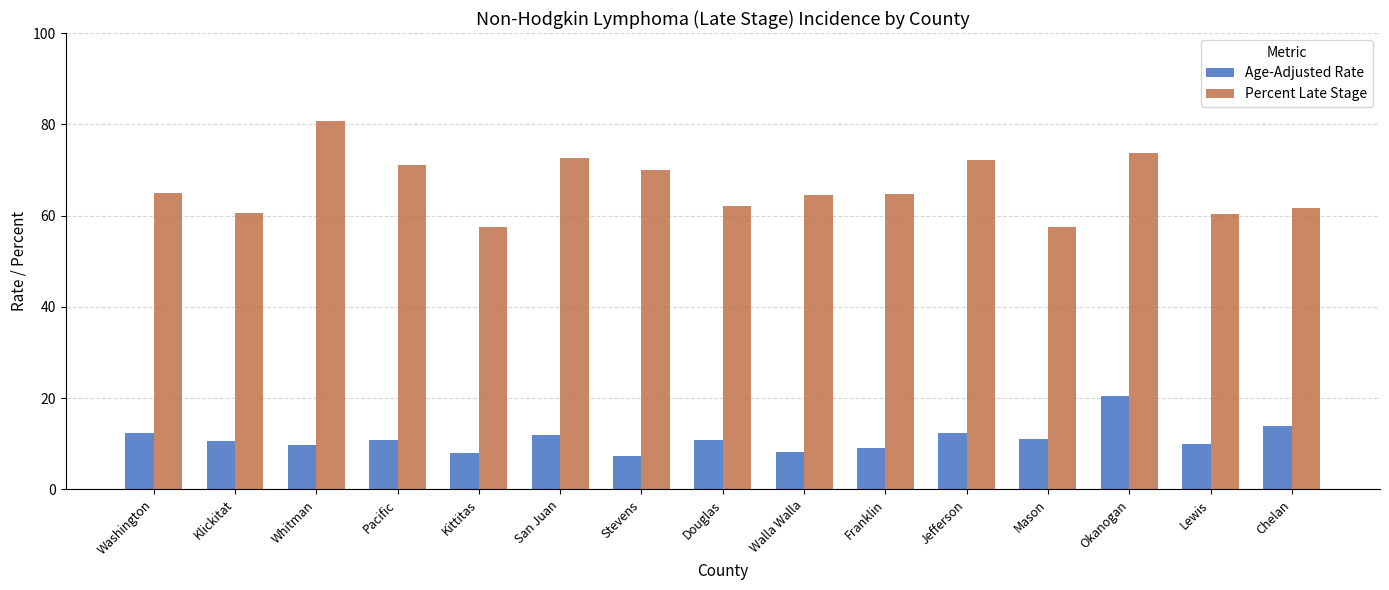

Which series has the largest range (max minus min)?

Percent Late Stage